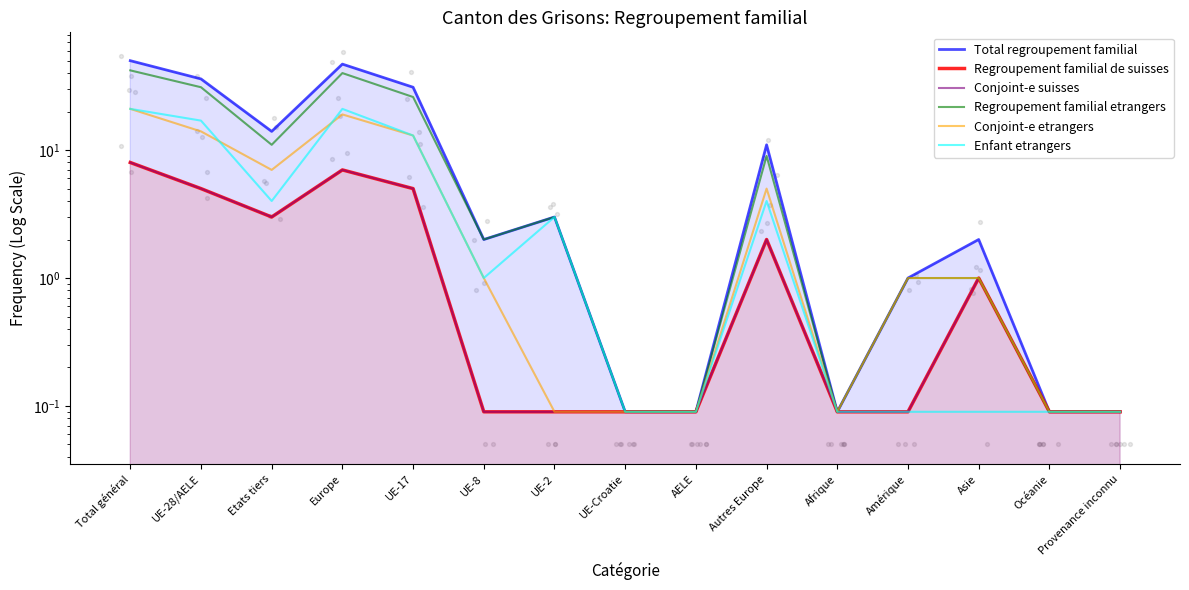

Which series contains the highest Y value?

Total regroupement familial